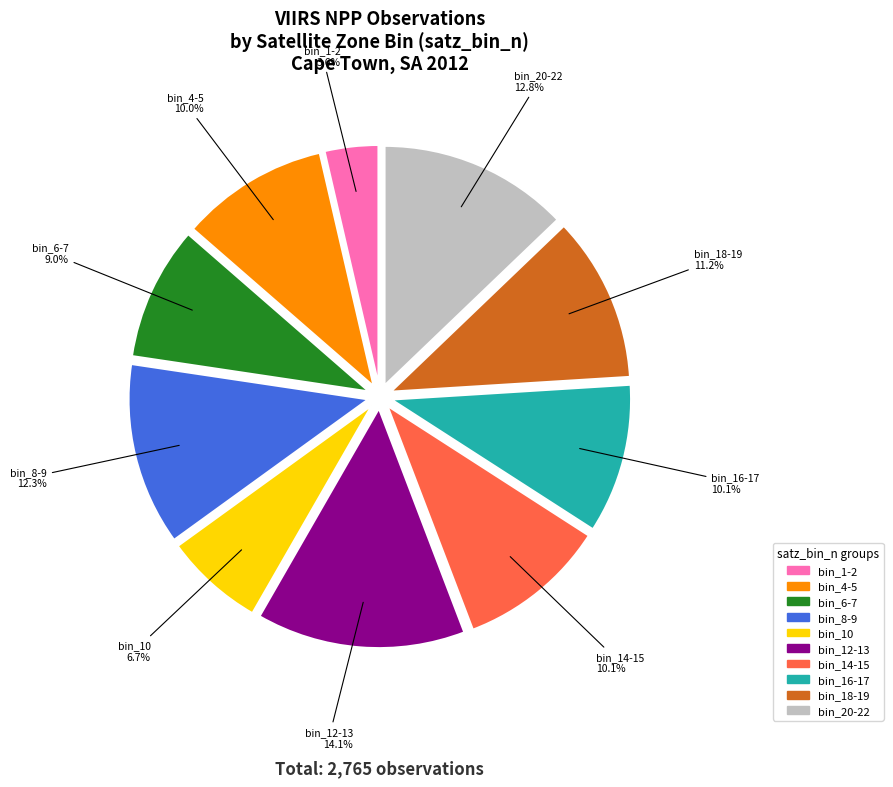

Is there a majority slice in this chart?

No